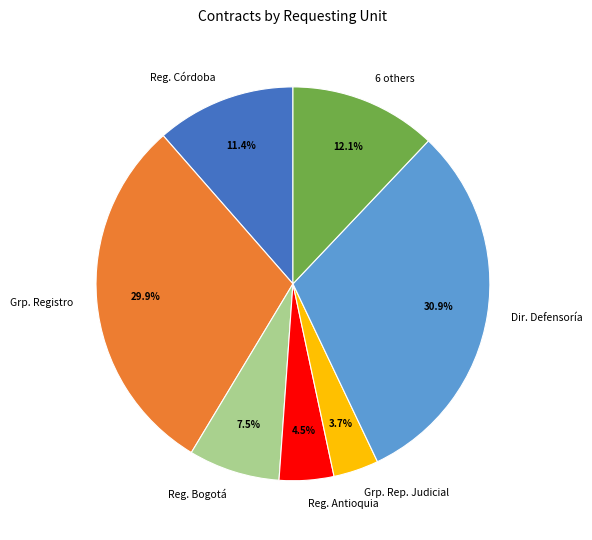

Which has a higher value, Grp. Rep. Judicial or Reg. Bogotá?

Reg. Bogotá